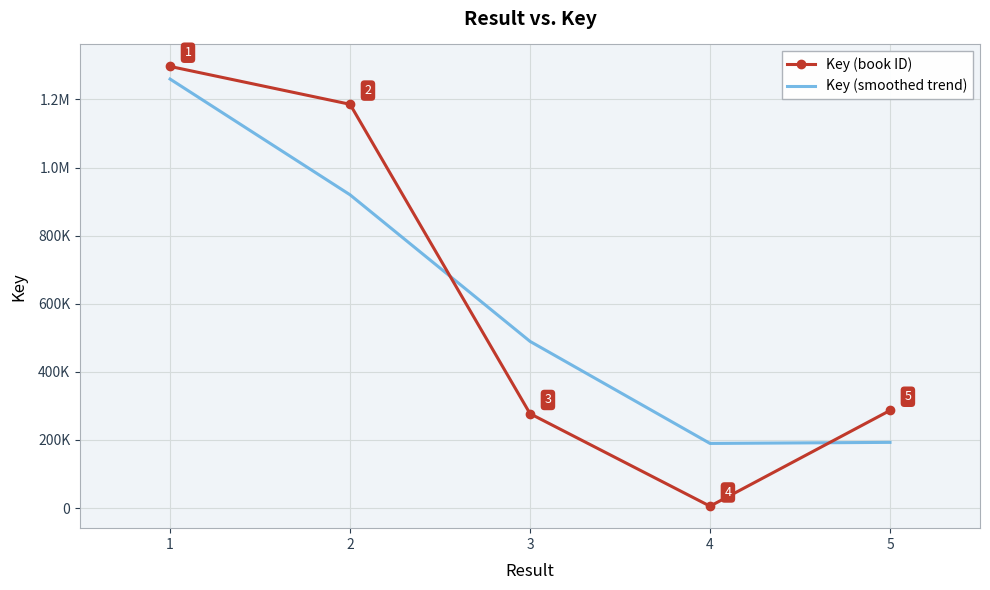

Reading left to right, list all the values displayed in this chart.

Key (book ID): 1=1297073.0	2=1185858.0	3=277169.0	4=5498.0	5=286627.0
Key (smoothed trend): 1=1260001.3	2=920033.3	3=489508.3	4=189764.7	5=192917.3